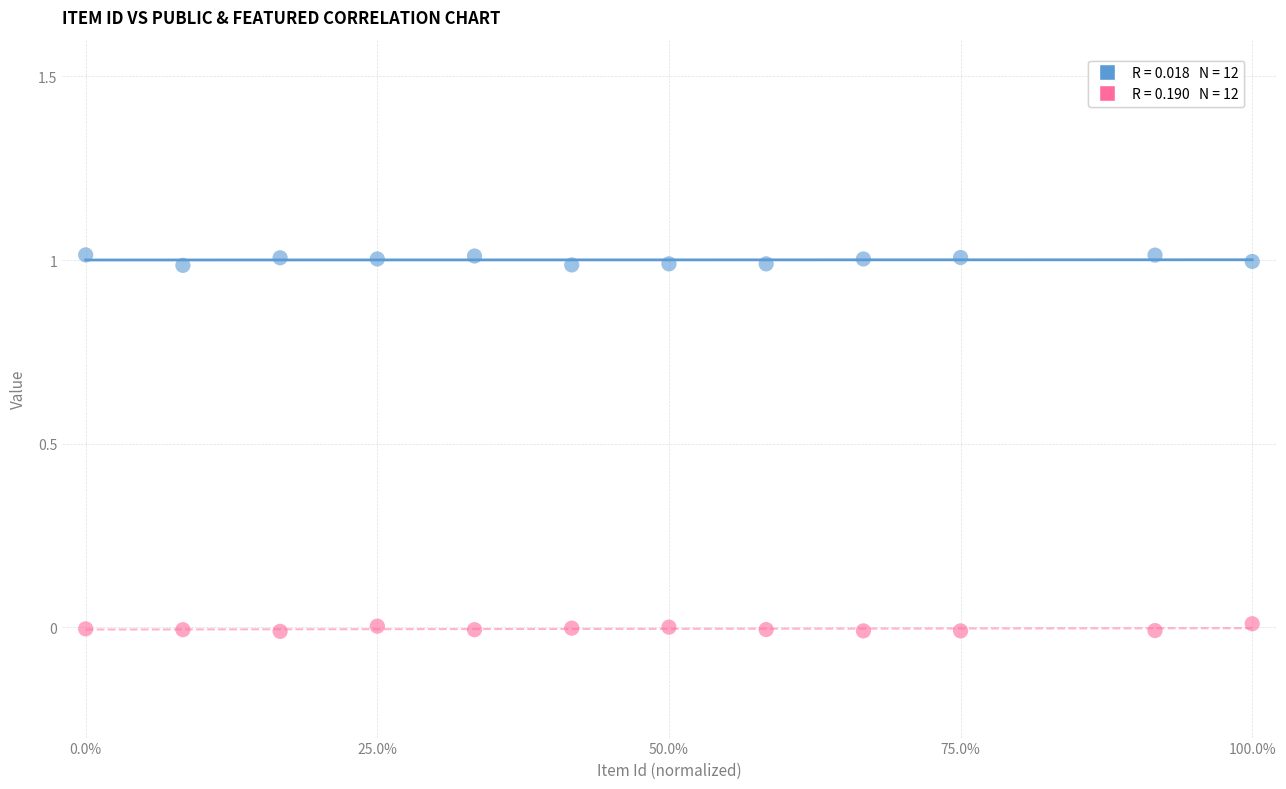

Across all data points, what is the range of X values (max minus min)?

1.0